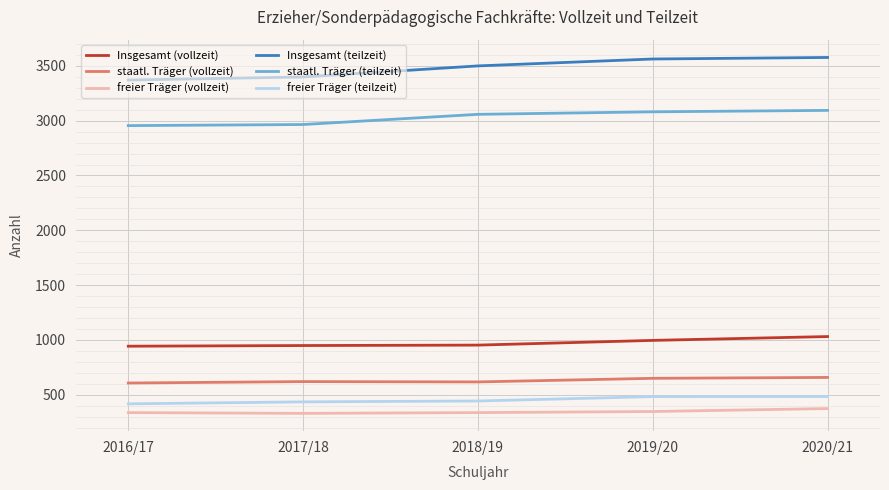

The staatl. Träger (teilzeit) series shows 938 at 2018/19. True or false?

False